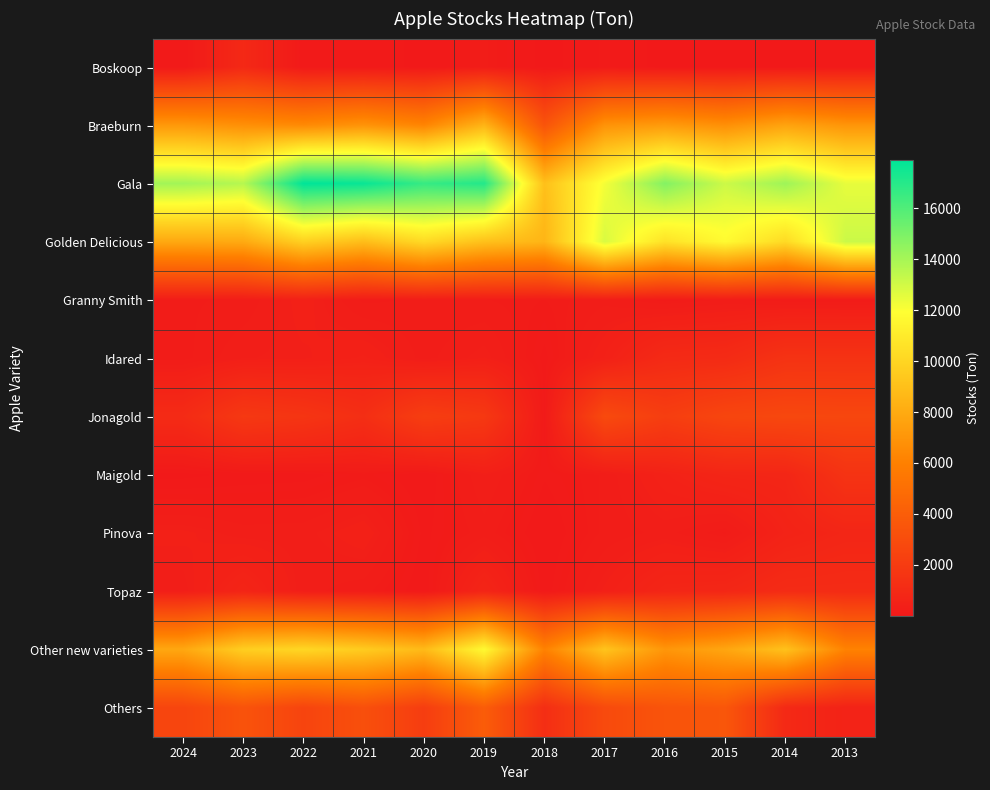

At how many categories does at least one series exceed 11382?

11